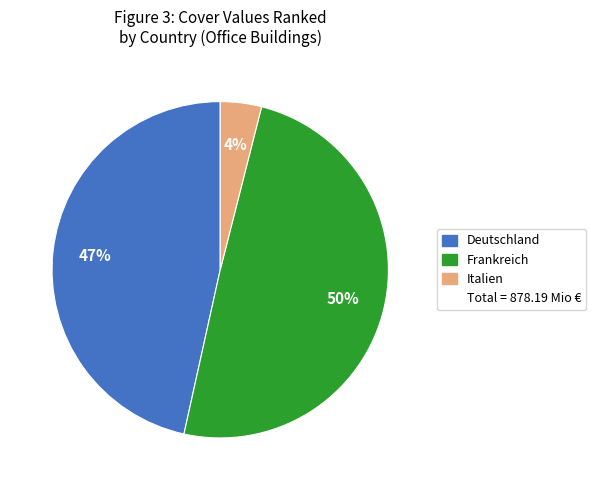

To the nearest percent, what is the difference between the largest and smallest slice percentages?

46%